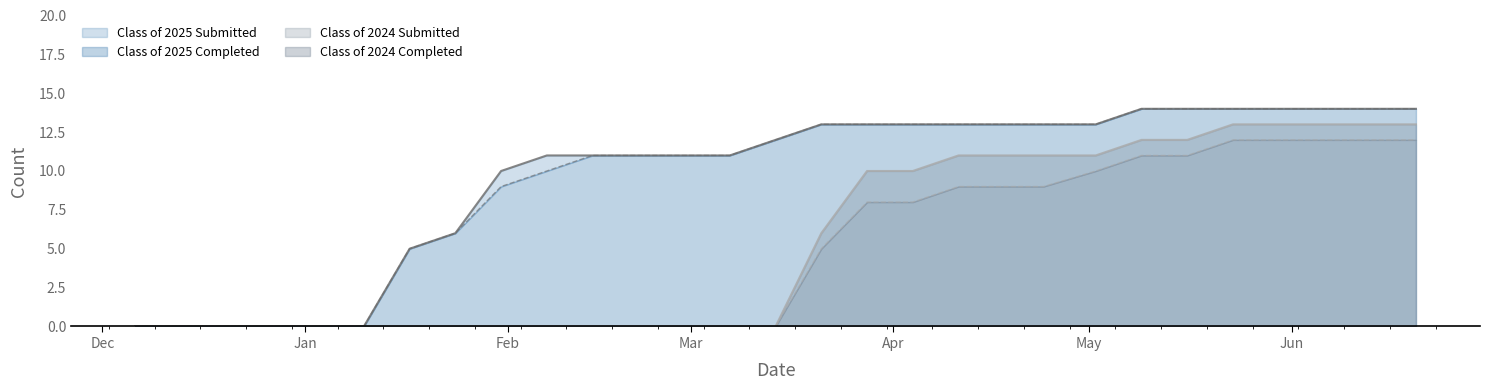

What is the label of the 10th point from the right?

04/18/2025